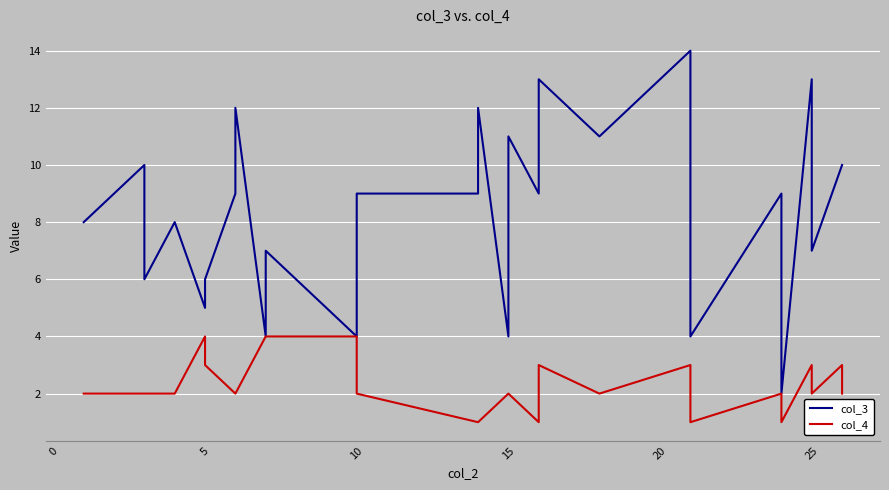

True or false: col_4 and col_3 cross at least once.

False